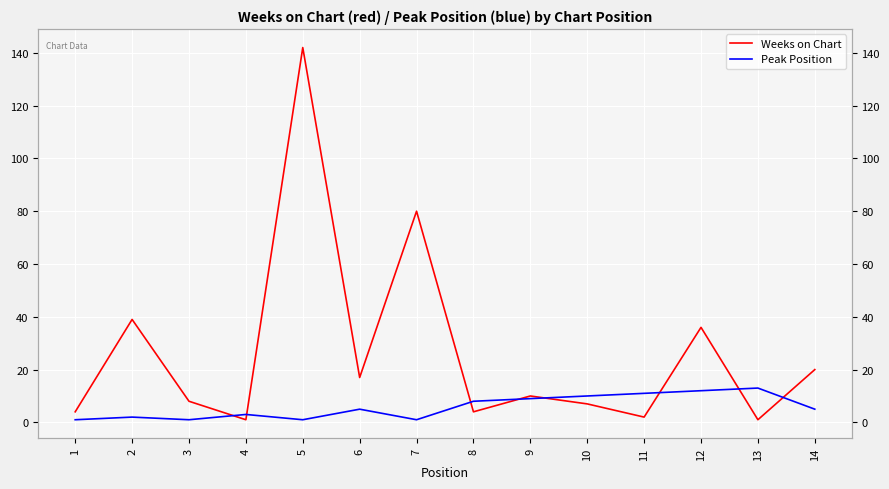

Count the number of categories in the chart.

14